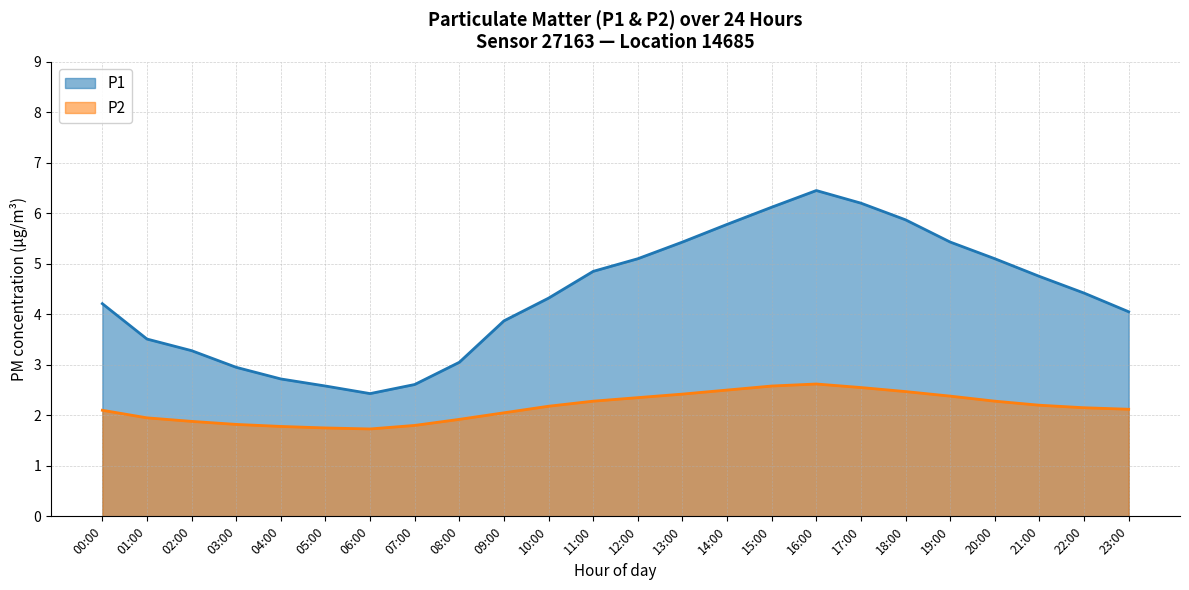

The P1 series shows 5.9 at 18:00. True or false?

True